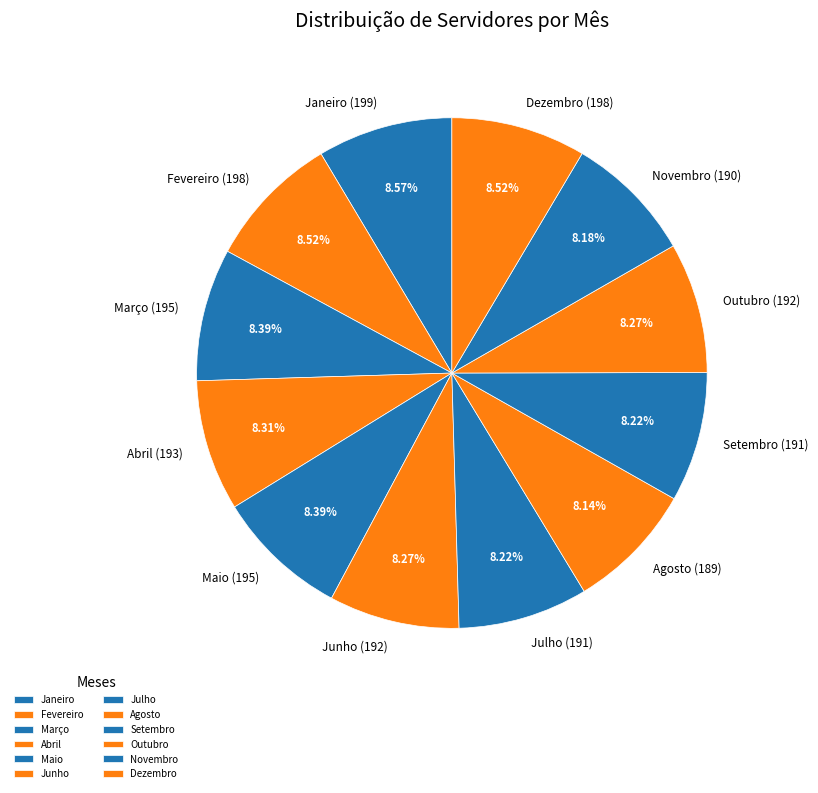

Combined, do Novembro (190) and Abril (193) account for over 50%?

No